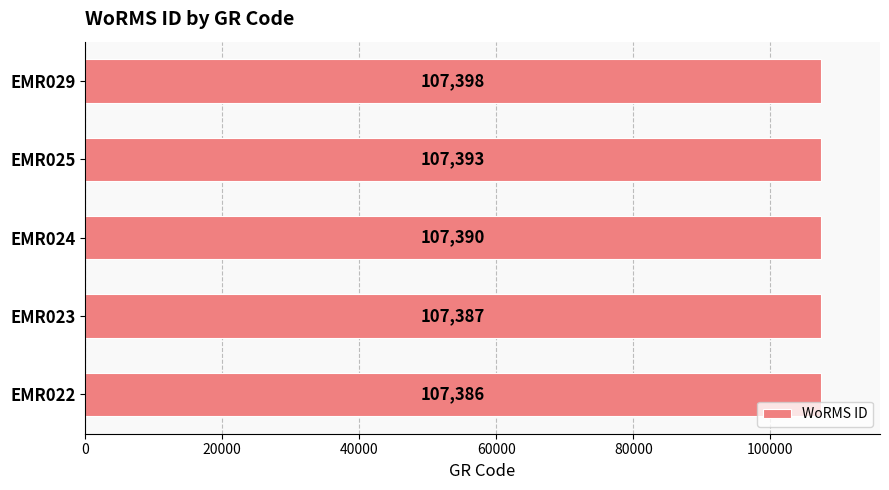

What is the maximum value shown in the chart?

107398